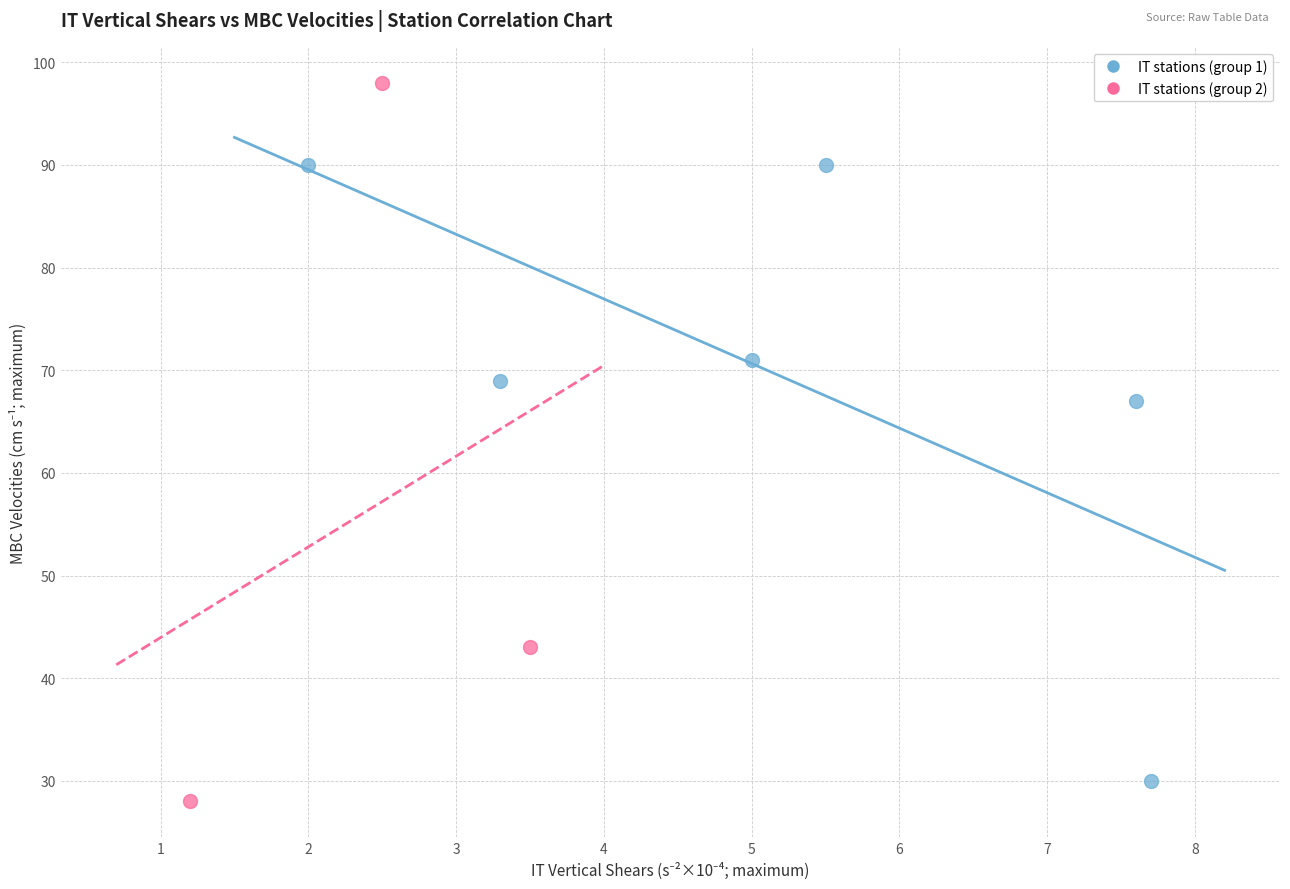

Which series has the widest spread of Y values?

IT stations (group 2)